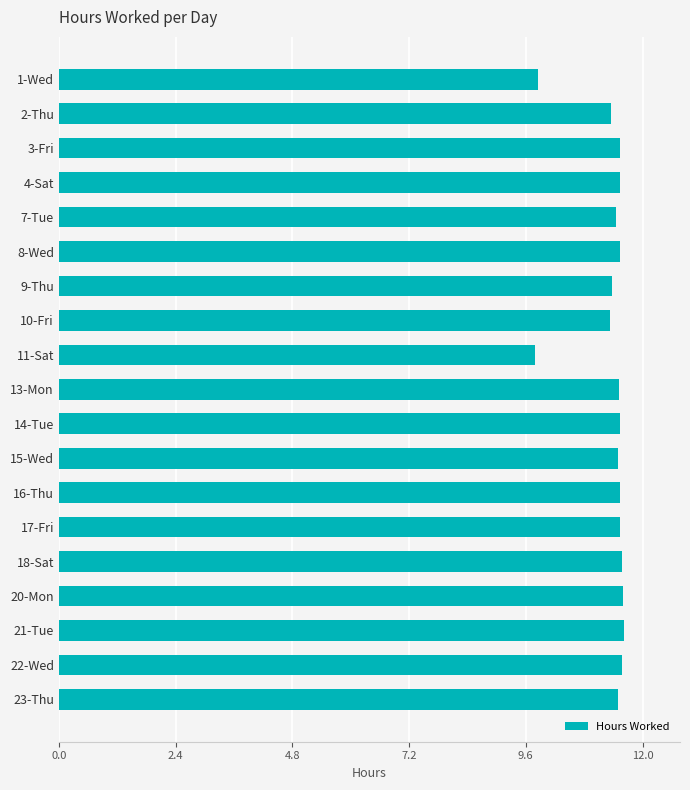

What is the ratio of the value at 15-Wed to the value at 18-Sat?

1.0